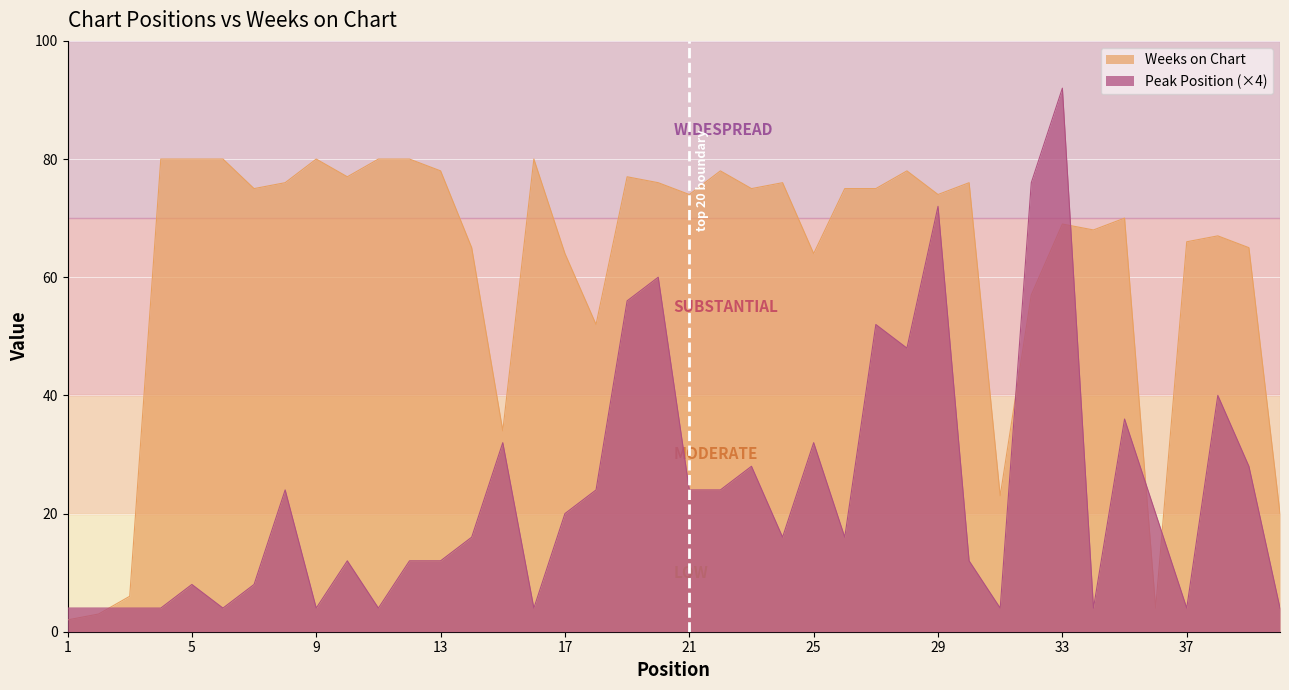

What is the approximate value of Peak Position at 21?

24